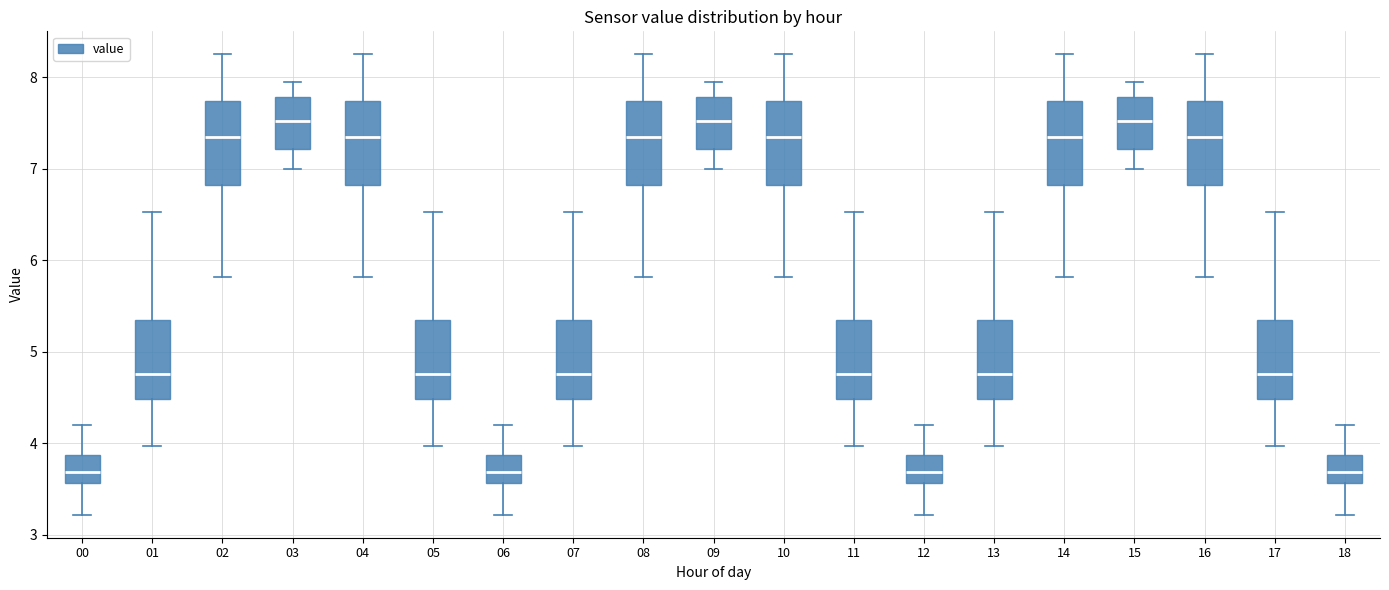

Where does the lower whisker of the box at x = 09 end on the y-axis? The values are not printed on the chart, so give them approximately, as read against the axis.

7.0